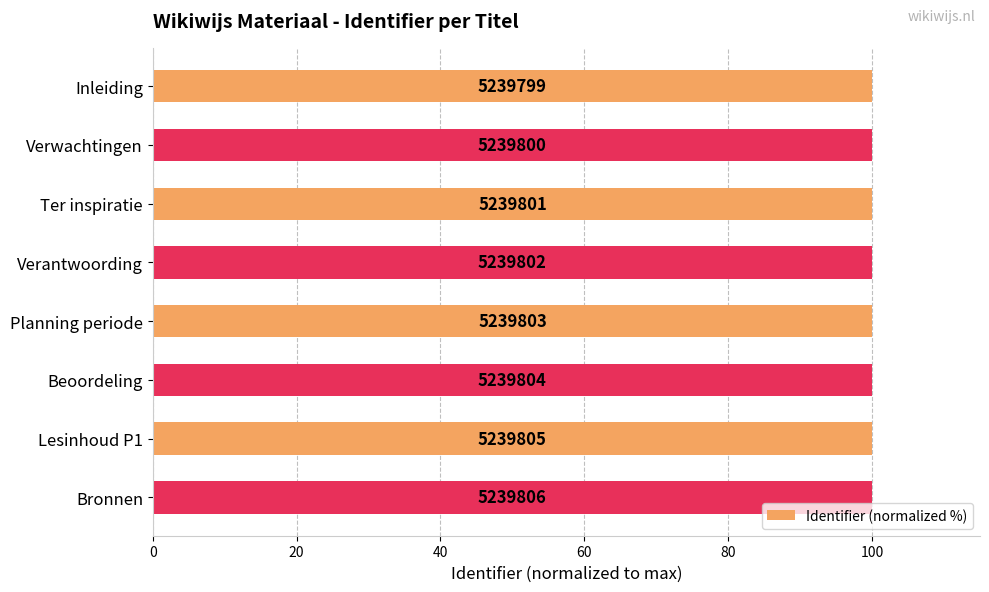

Does the chart contain stacked bars?

No